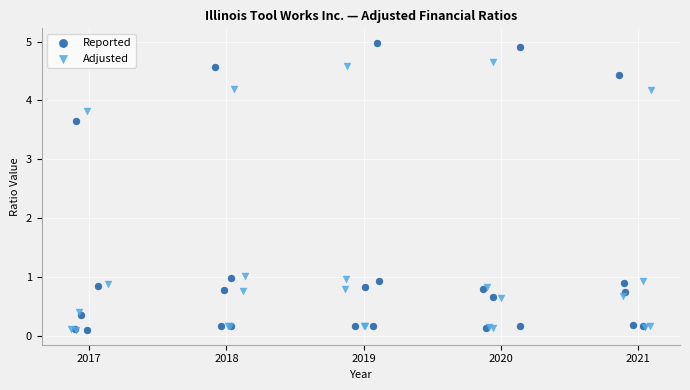

Which series has the largest Y range (max minus min)?

Reported